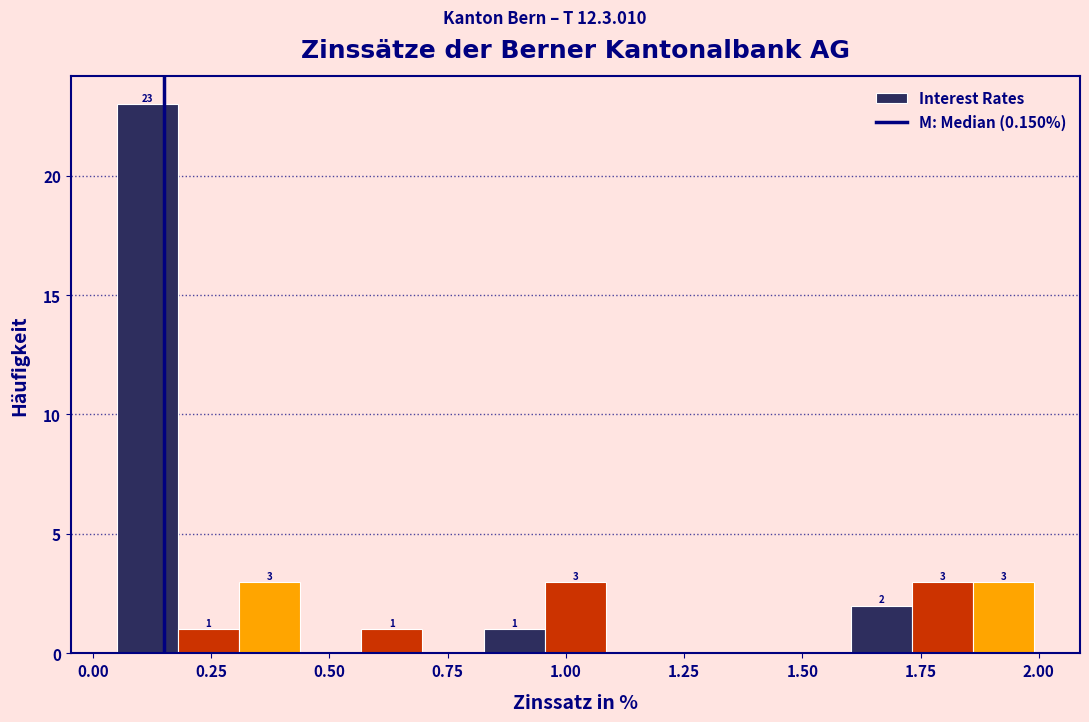

Read against the x-axis, roughly where is the centre of the tallest bar?

0.10